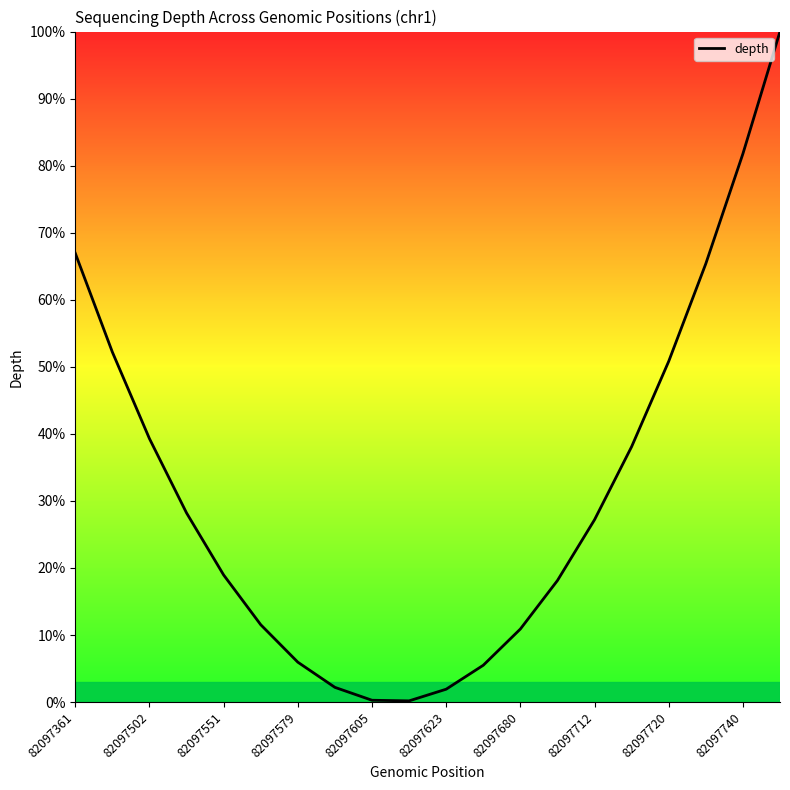

What is the greatest value displayed?

100.0